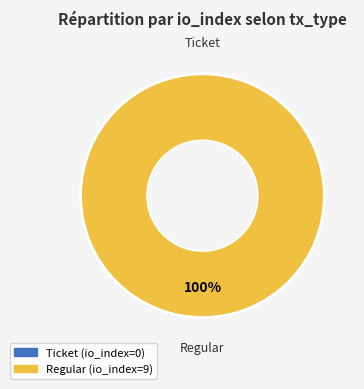

Is the sum of Ticket and Regular greater than half?

Yes